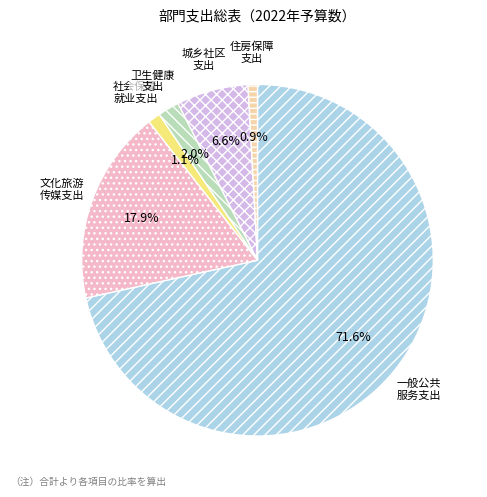

Combined, do 文化旅游 传媒支出 and 一般公共 服务支出 account for over 50%?

Yes